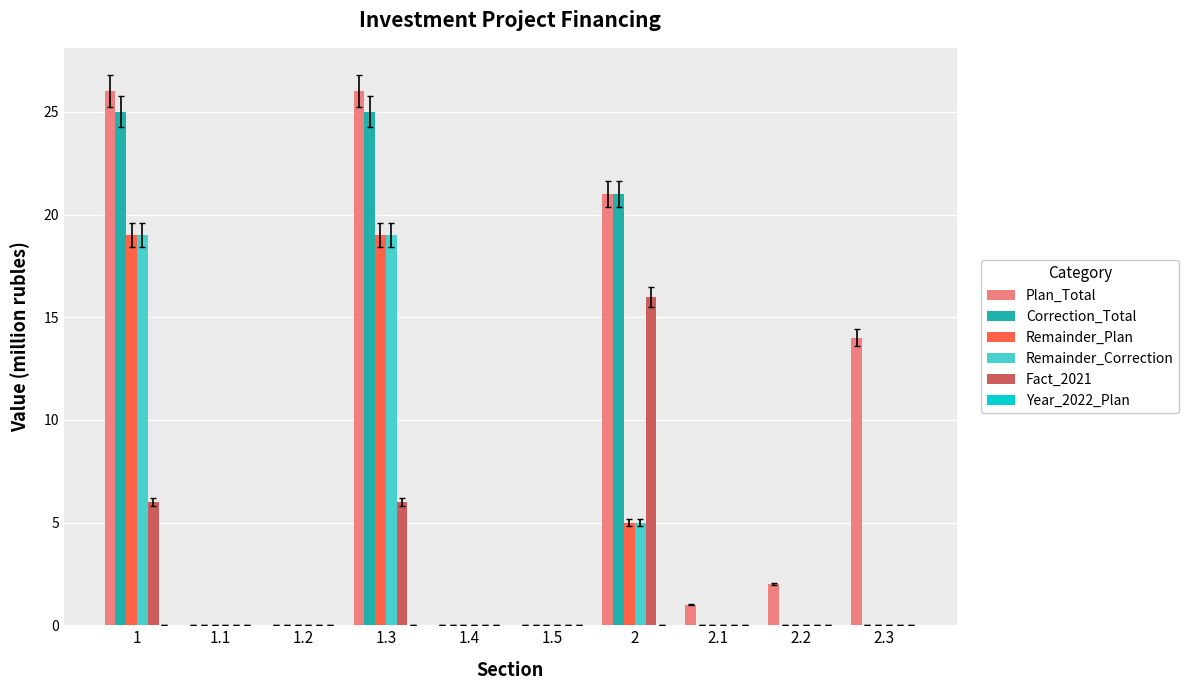

Which series has the largest total across all categories?

Plan_Total